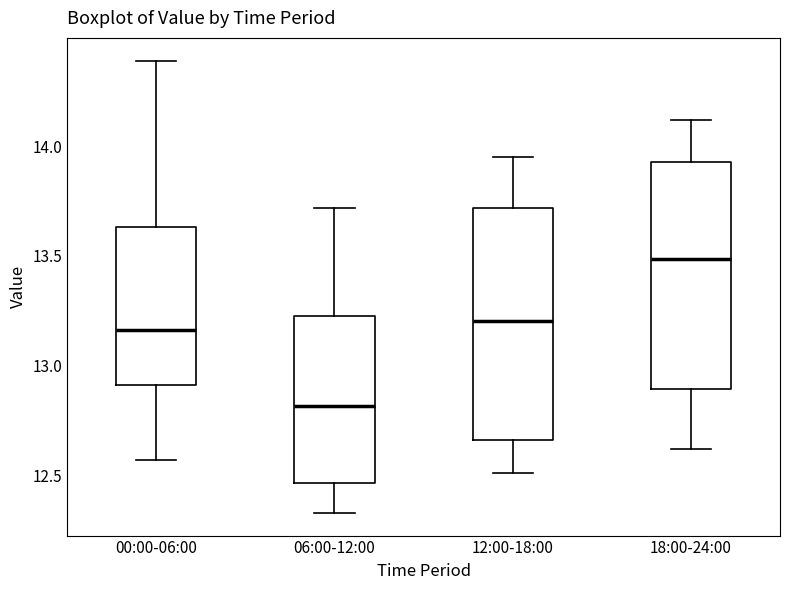

Reading left to right, read every box against the y-axis: the position of its median line, the range the box covers, and the ends of its whiskers. The values are not printed on the chart, so give them approximately, as read against the axis.

00:00-06:00: median 13.15, box 12.90 to 13.65, whiskers 12.55 to 14.40
06:00-12:00: median 12.80, box 12.45 to 13.25, whiskers 12.35 to 13.70
12:00-18:00: median 13.20, box 12.65 to 13.70, whiskers 12.50 to 13.95
18:00-24:00: median 13.50, box 12.90 to 13.95, whiskers 12.60 to 14.10